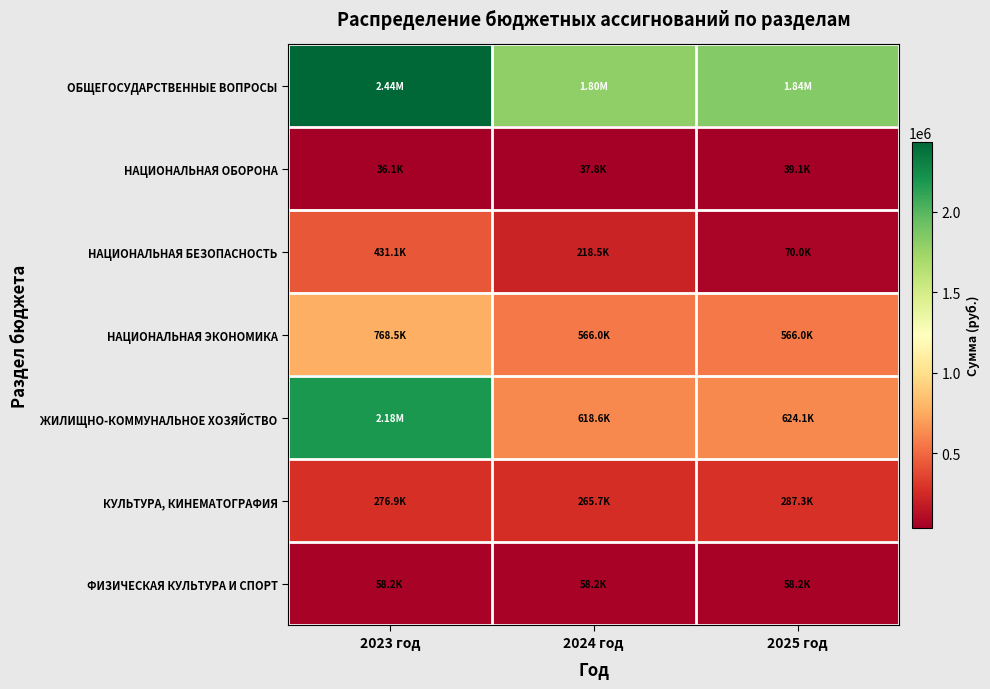

Reading left to right, list all the values displayed in this chart.

ОБЩЕГОСУДАРСТВЕННЫЕ ВОПРОСЫ: 2023 год=2435390.5	2024 год=1796318.0	2025 год=1842106.0
НАЦИОНАЛЬНАЯ ОБОРОНА: 2023 год=36100.0	2024 год=37800.0	2025 год=39100.0
НАЦИОНАЛЬНАЯ БЕЗОПАСНОСТЬ: 2023 год=431062.0	2024 год=218500.0	2025 год=70000.0
НАЦИОНАЛЬНАЯ ЭКОНОМИКА: 2023 год=768543.8	2024 год=566000.0	2025 год=566000.0
ЖИЛИЩНО-КОММУНАЛЬНОЕ ХОЗЯЙСТВО: 2023 год=2183793.8	2024 год=618606.0	2025 год=624064.0
КУЛЬТУРА, КИНЕМАТОГРАФИЯ: 2023 год=276914.6	2024 год=265689.0	2025 год=287335.0
ФИЗИЧЕСКАЯ КУЛЬТУРА И СПОРТ: 2023 год=58190.0	2024 год=58190.0	2025 год=58190.0